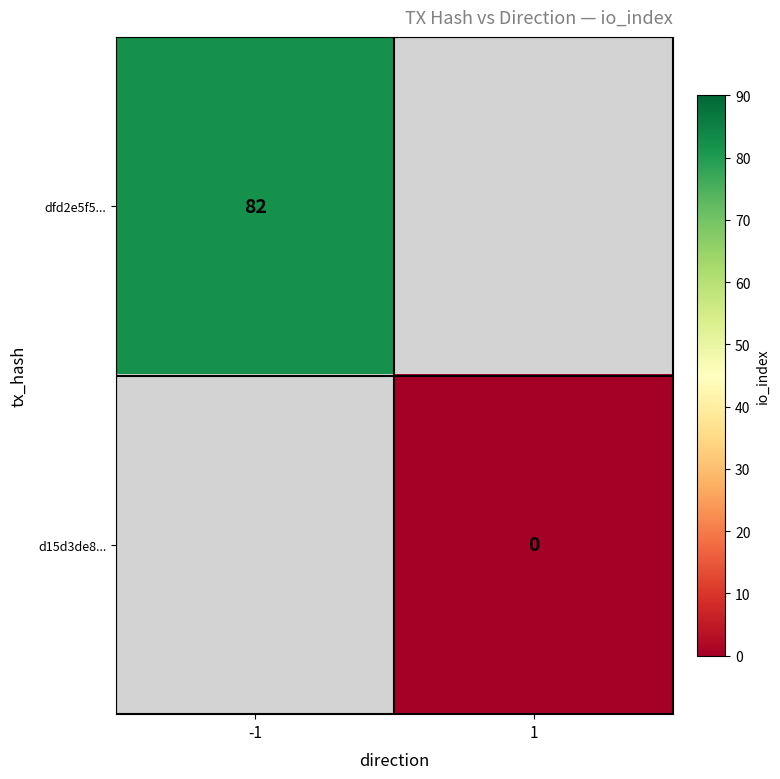

The dfd2e5f5... series shows 117 at -1. True or false?

False